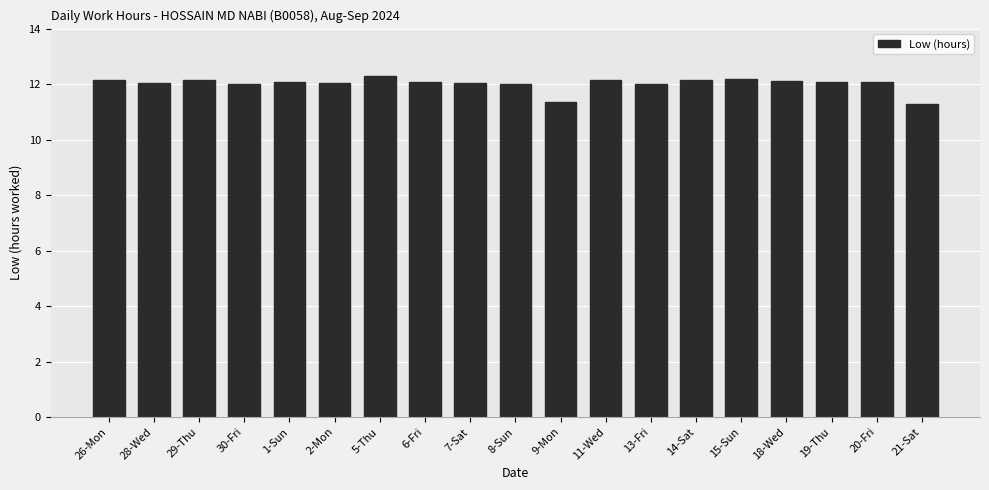

What is the greatest value displayed?

12.3